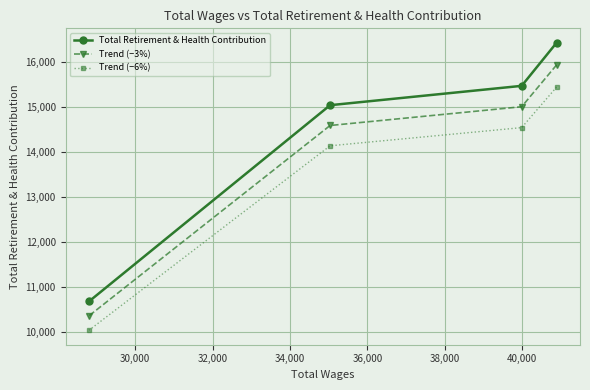

True or false: Trend (−6%) and Total Retirement & Health Contribution intersect in this chart.

False